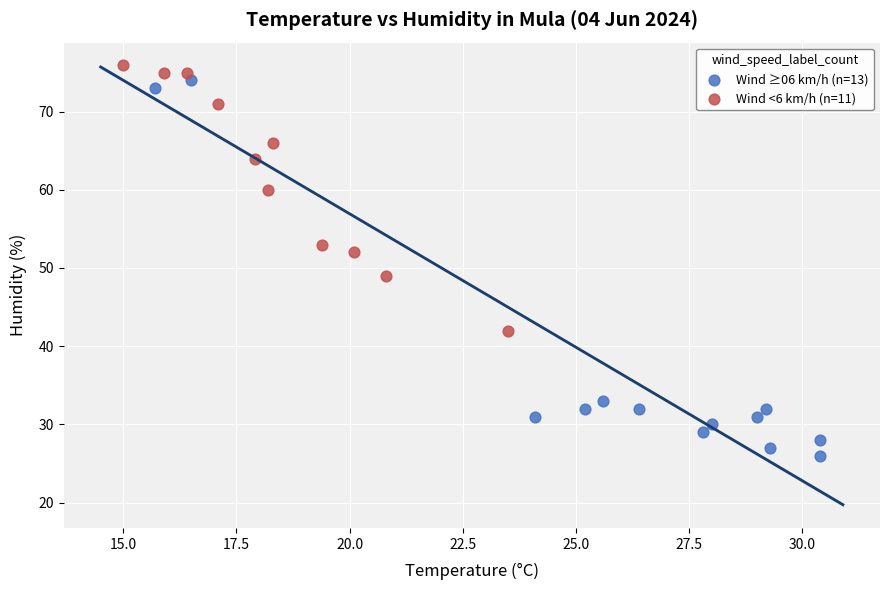

Which series reaches the minimum Y coordinate?

Wind ≥06 km/h (n=13)